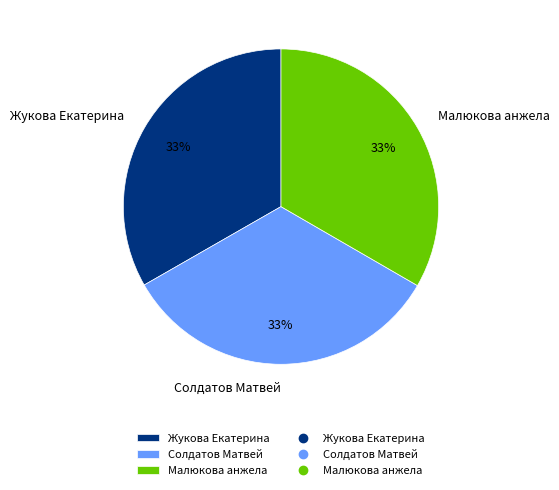

The Жукова Екатерина slice represents 21% of the pie. True or false?

False